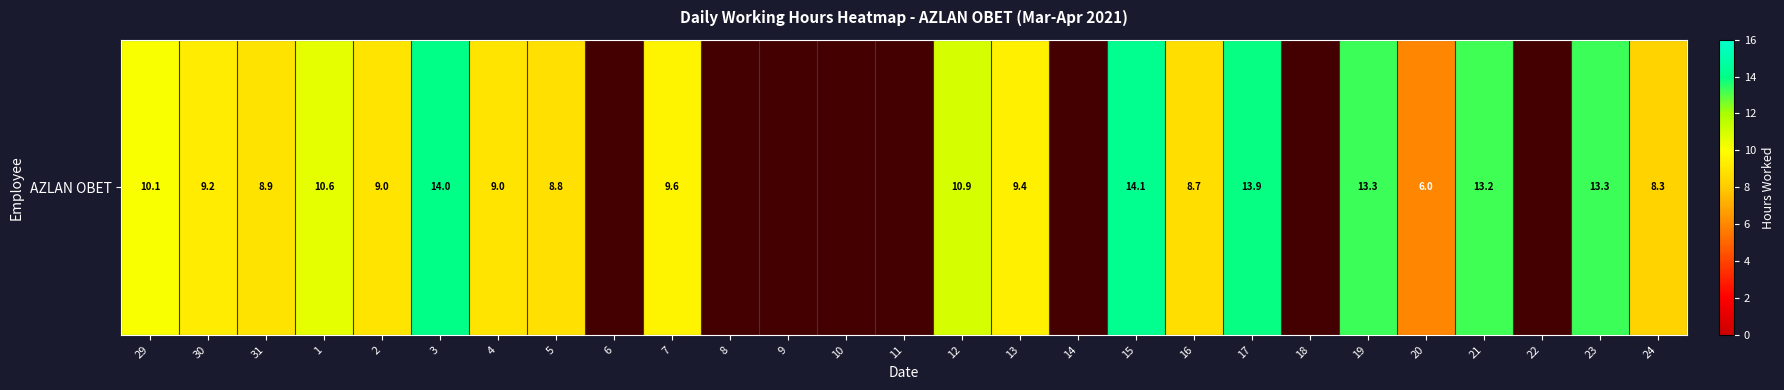

Is it true that the value at 1 is 16.3?

False